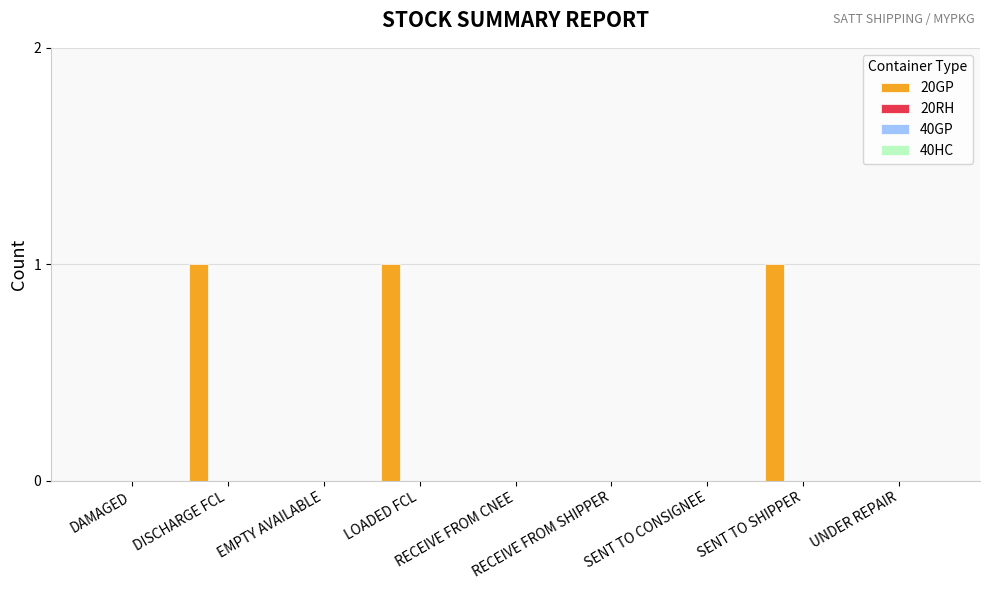

What is the sum of all values?

3